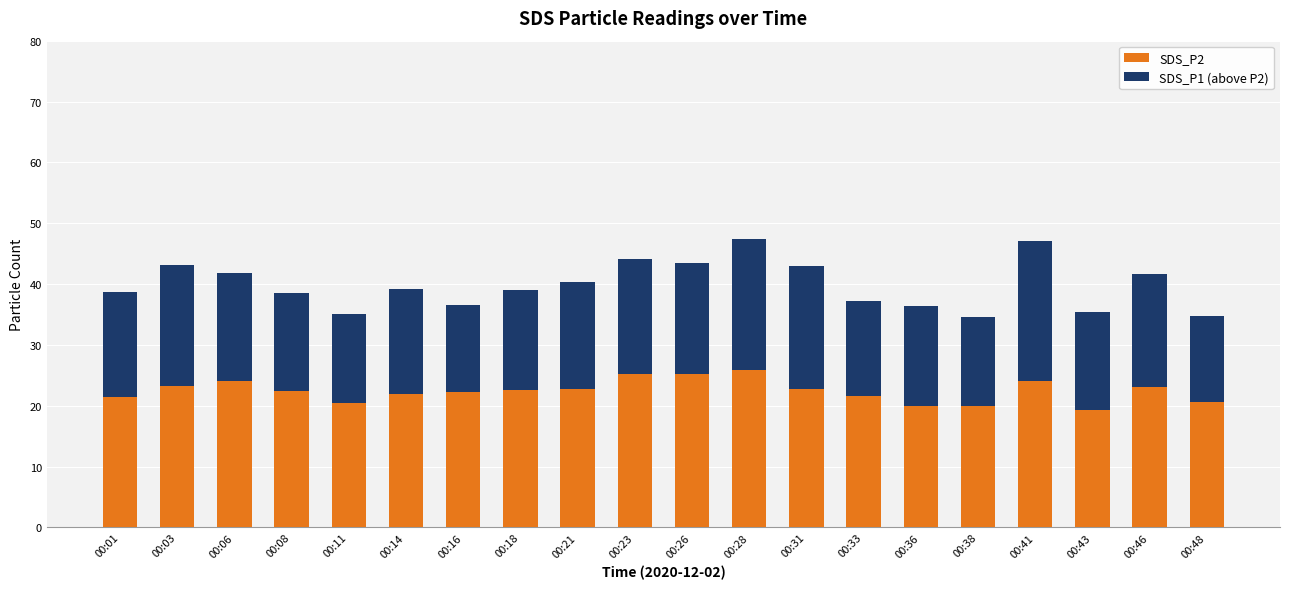

What is the highest value of the SDS_P2 series?

25.9